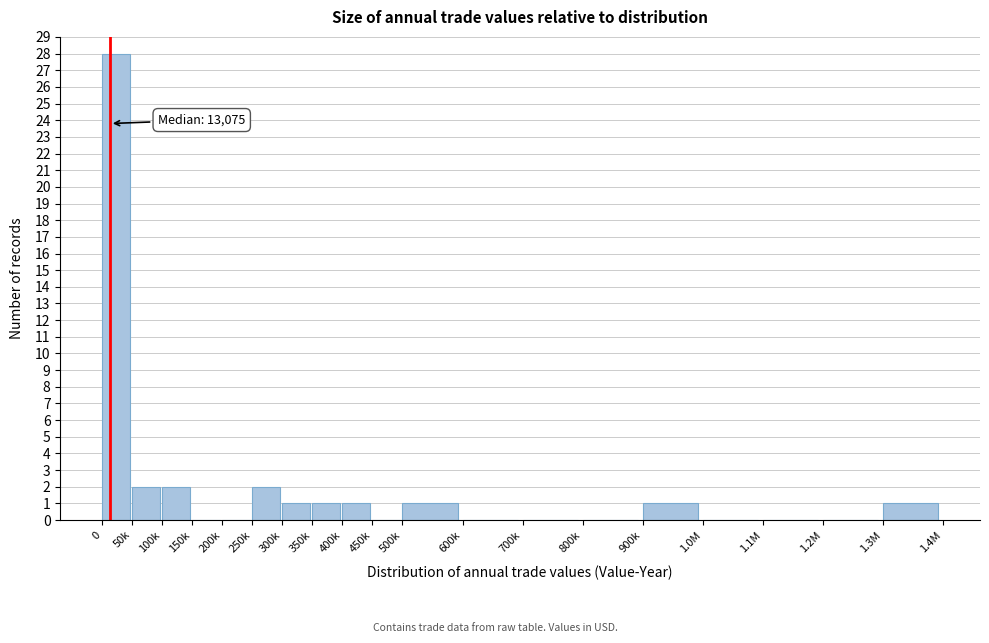

Reading right to left, list all the values displayed in this chart.

1.3M=1	1.2M=0	1.1M=0	1.0M=0	900k=1	800k=0	700k=0	600k=0	500k=1	450k=0	400k=1	350k=1	300k=1	250k=2	200k=0	150k=0	100k=2	50k=2	0=28